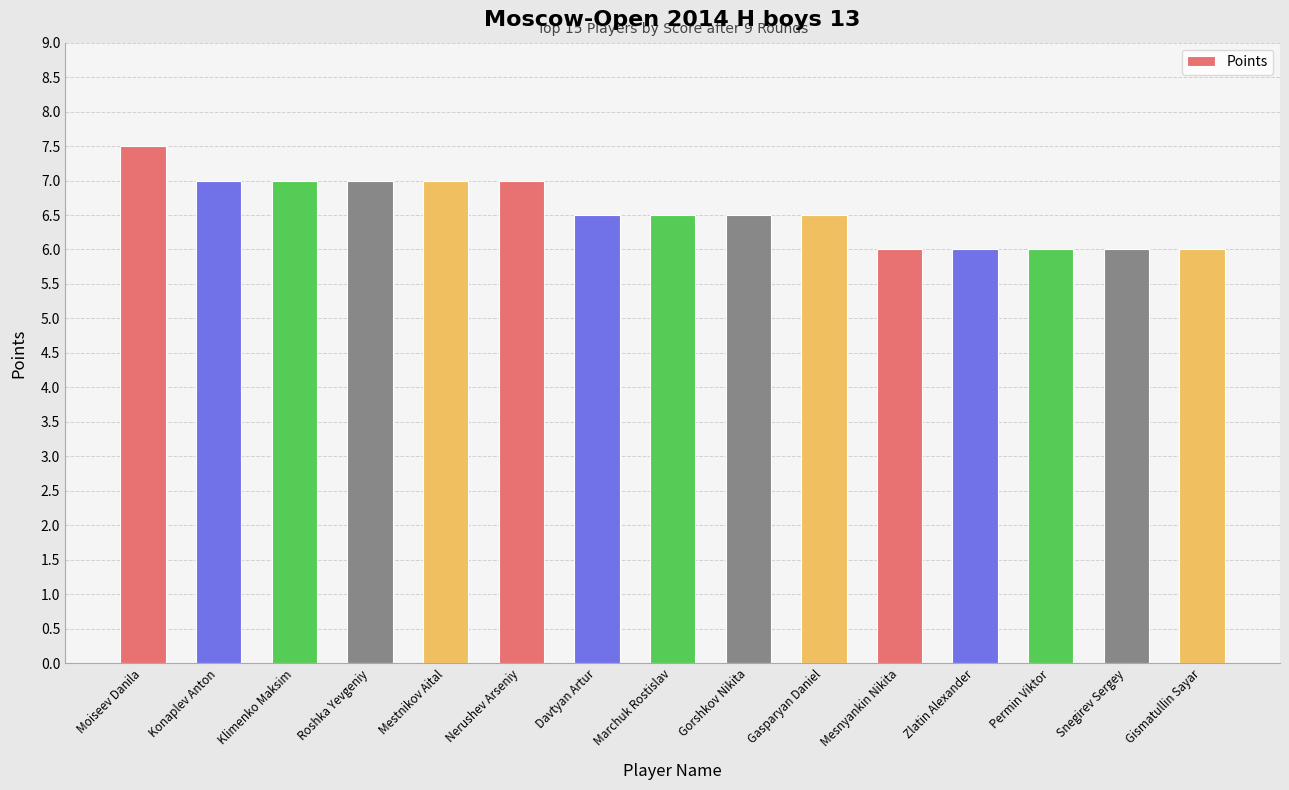

The chart shows a value of 6.0 at Zlatin Alexander. True or false?

True